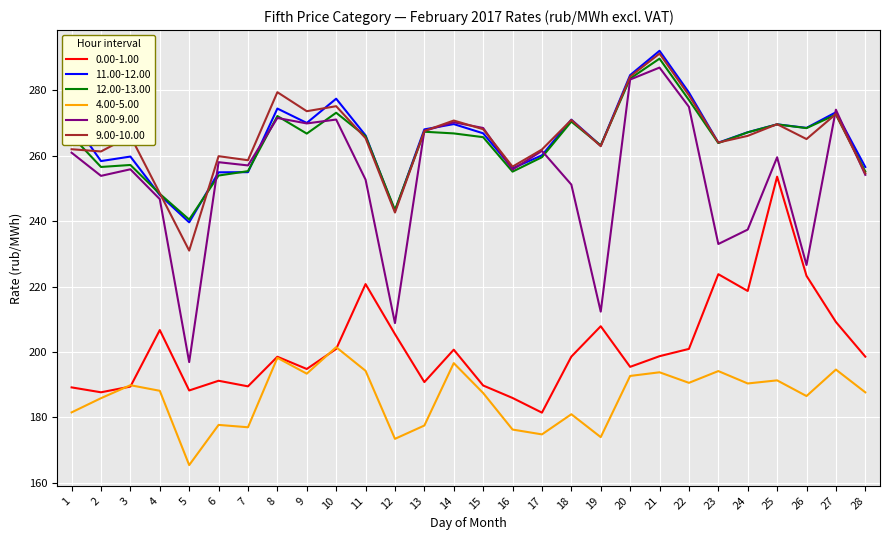

How many lines are shown in the chart?

6